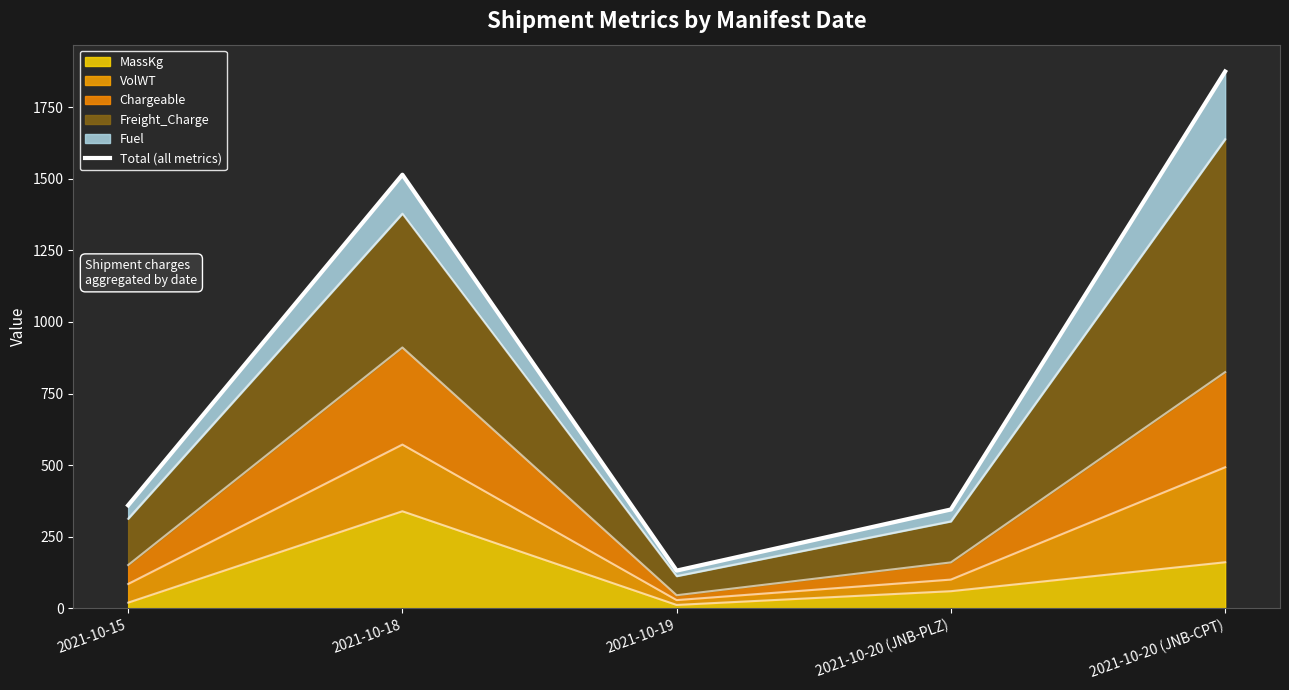

True or false: the data shows 210.6 at 2021-10-19.

False